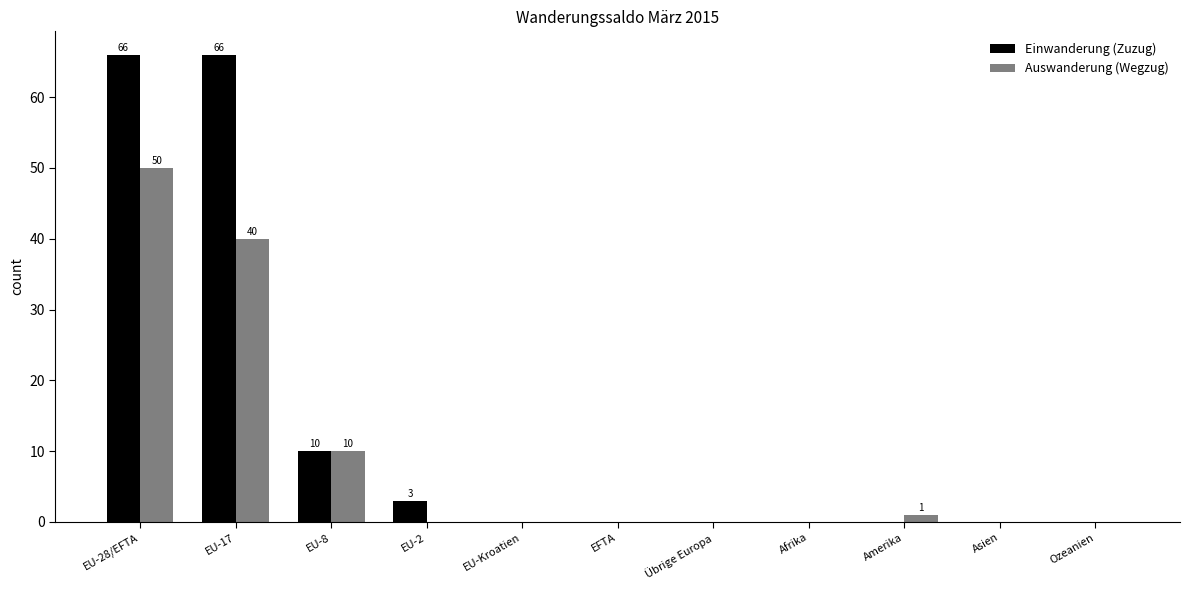

Which series has the largest total across all categories?

Einwanderung (Zuzug)